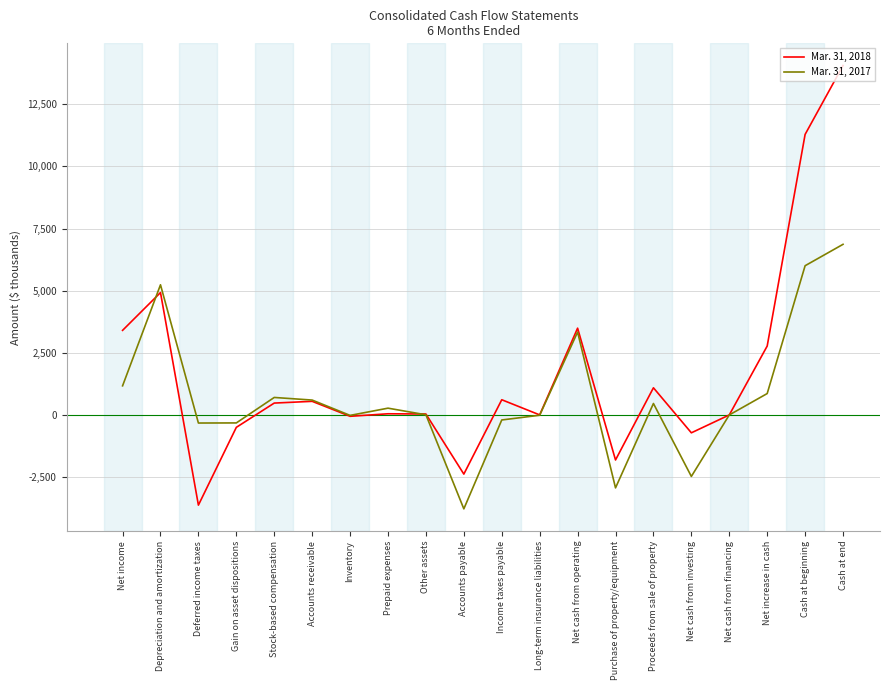

At which category is the sum across all series the highest?

Cash at end